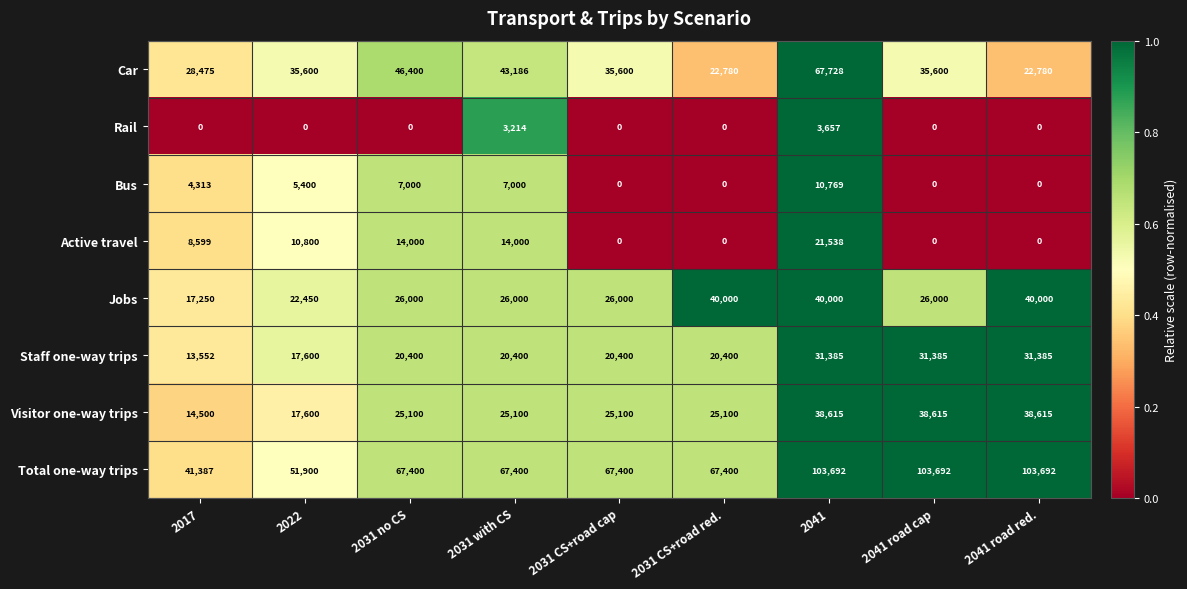

Which category has the highest value in the Rail series?

2041